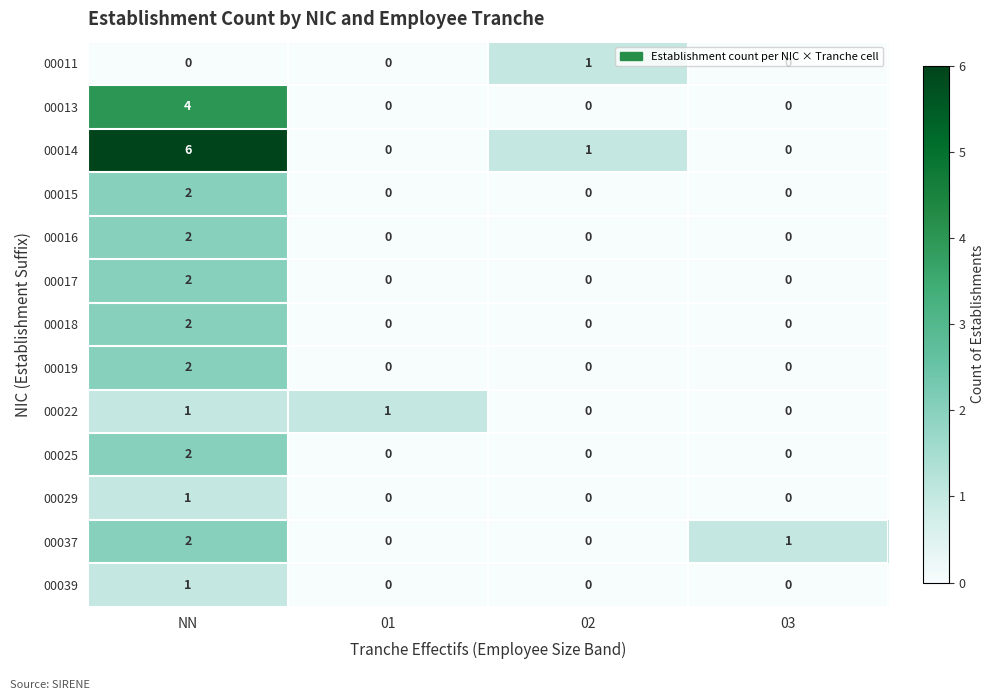

Between NN and 02, which series saw the biggest shift?

00014